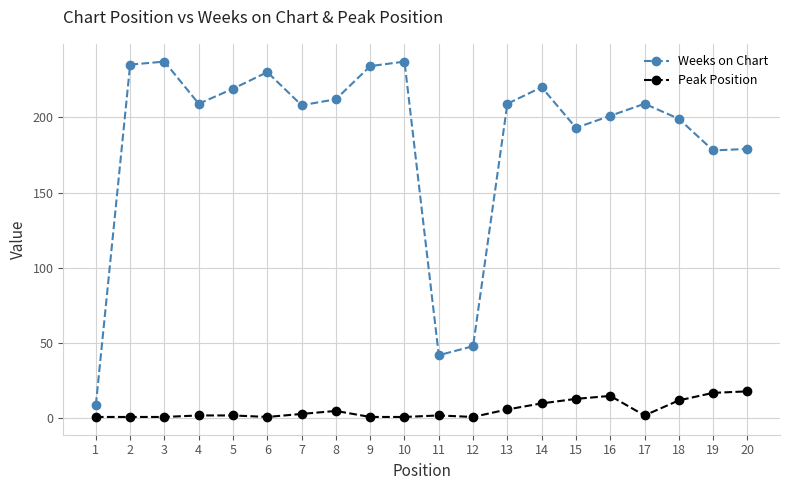

Is the value of Weeks on Chart at 6 greater than the value of Peak Position at 4?

Yes